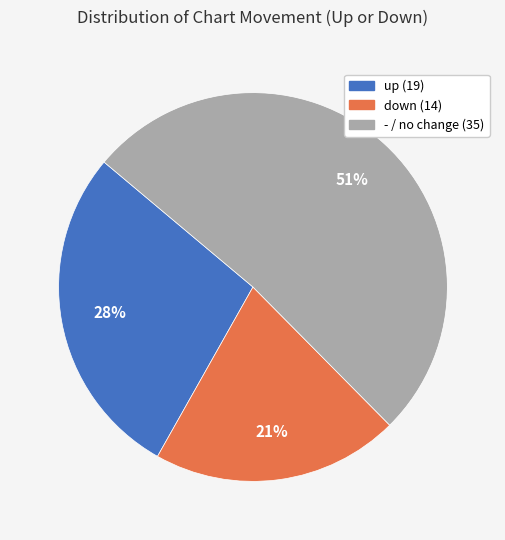

To the nearest percent, what is the combined percentage of - and down?

72%